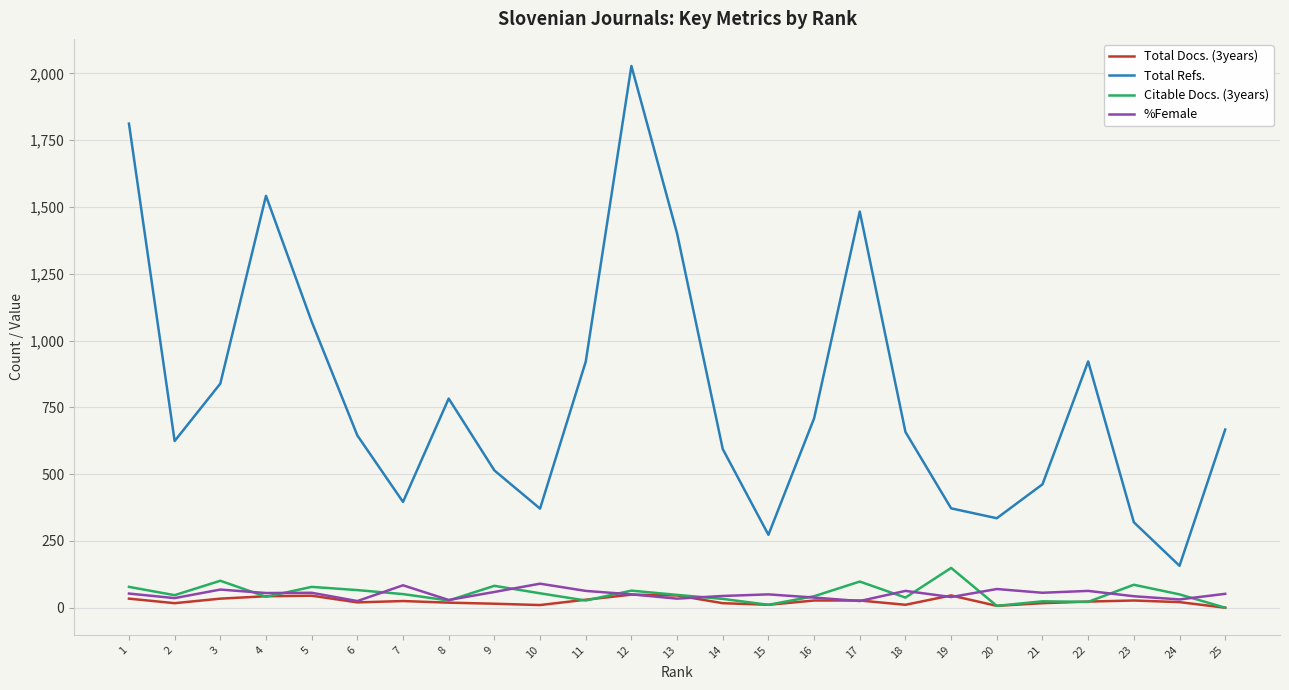

Which series has the widest spread of values?

Total Refs.